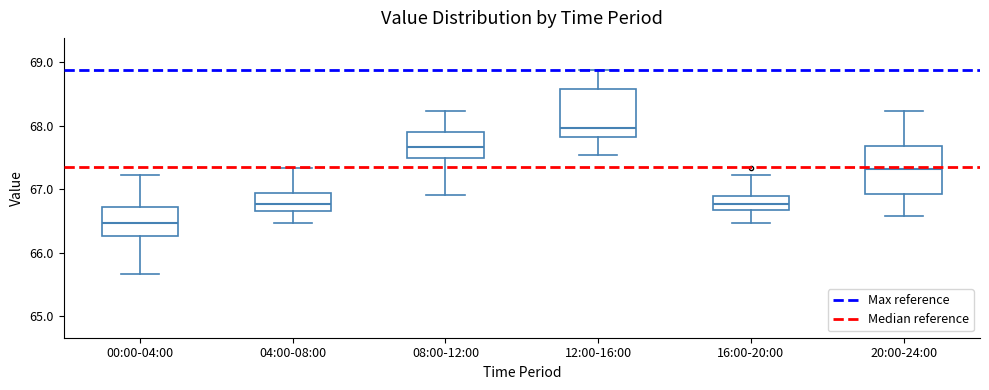

Where does the lower whisker of the box for 04:00-08:00 end on the y-axis? The values are not printed on the chart, so give them approximately, as read against the axis.

66.5